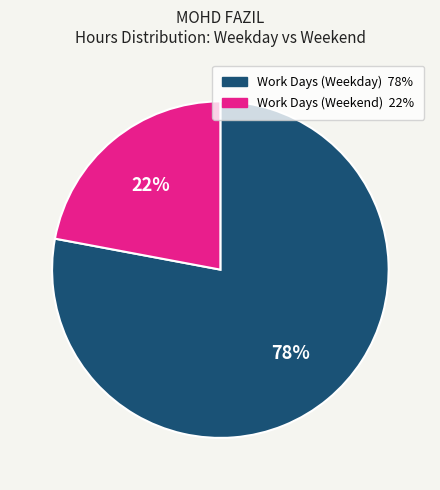

To the nearest percent, what is the average slice percentage?

50%